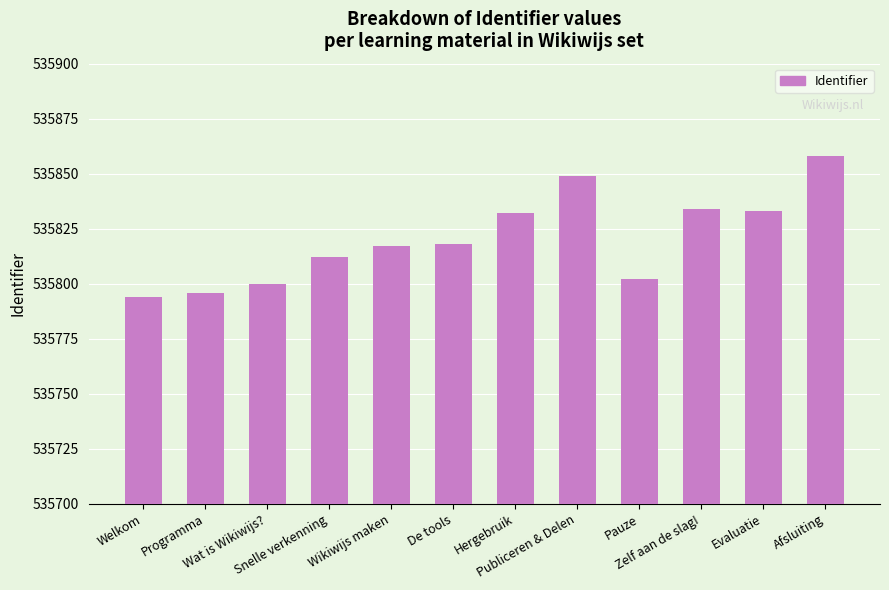

Reading left to right, list all the values displayed in this chart.

535794	535796	535800	535812	535817	535818	535832	535849	535802	535834	535833	535858